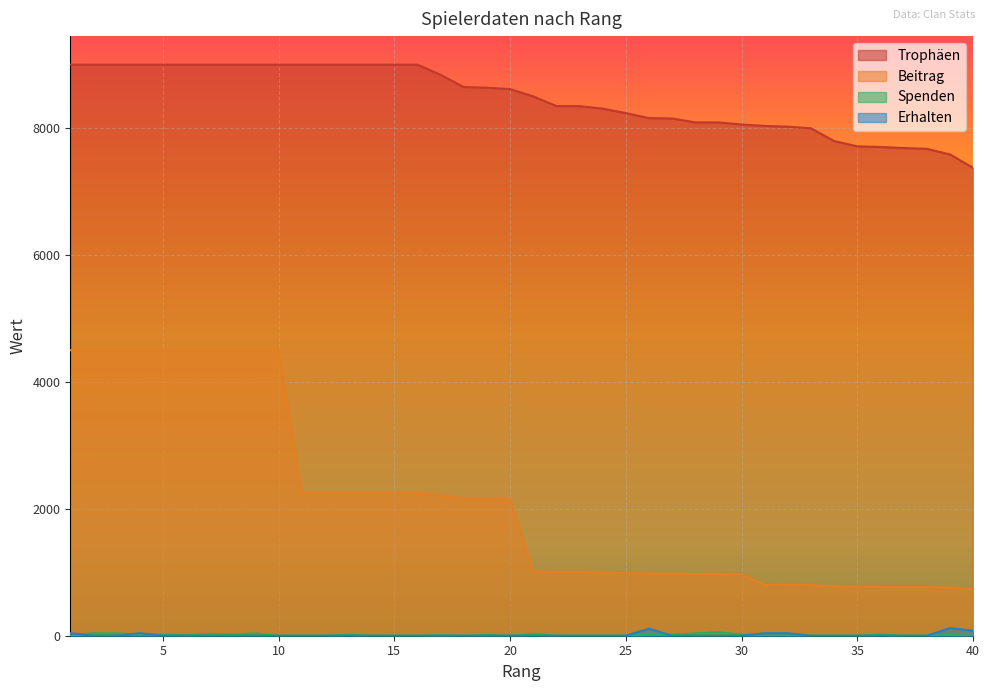

True or false: Trophäen and Erhalten cross at least once.

False